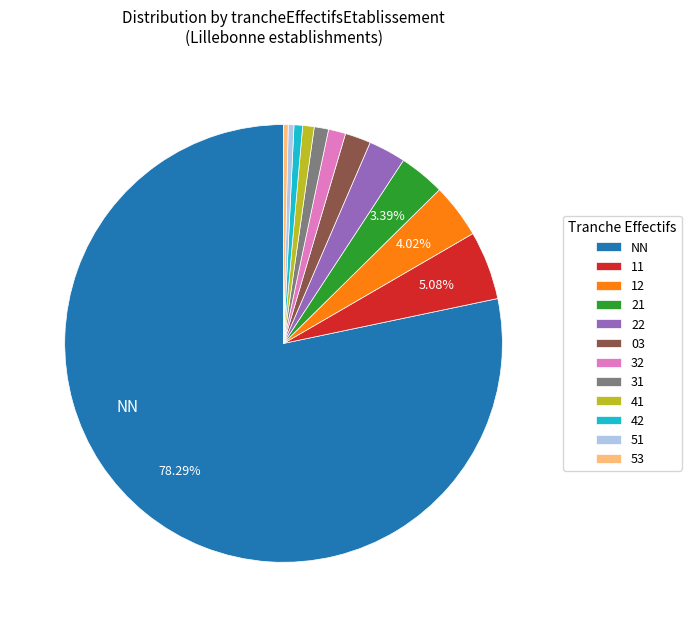

What is the largest slice in the pie chart?

NN